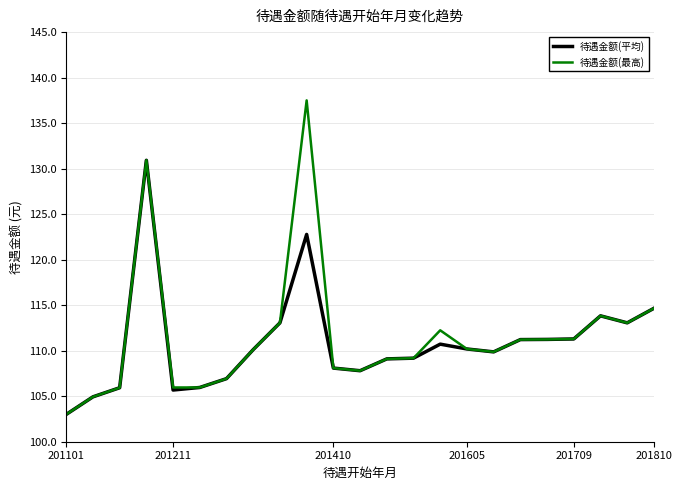

List the series in order of their peak value, lowest first.

待遇金额(平均), 待遇金额(最高)